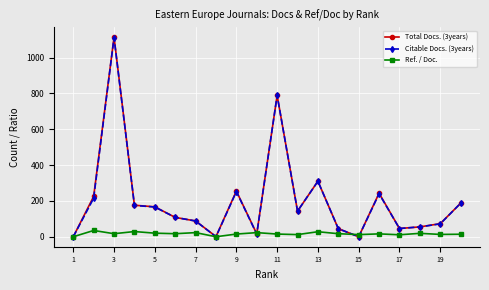

Which series has the widest spread of values?

Total Docs. (3years)